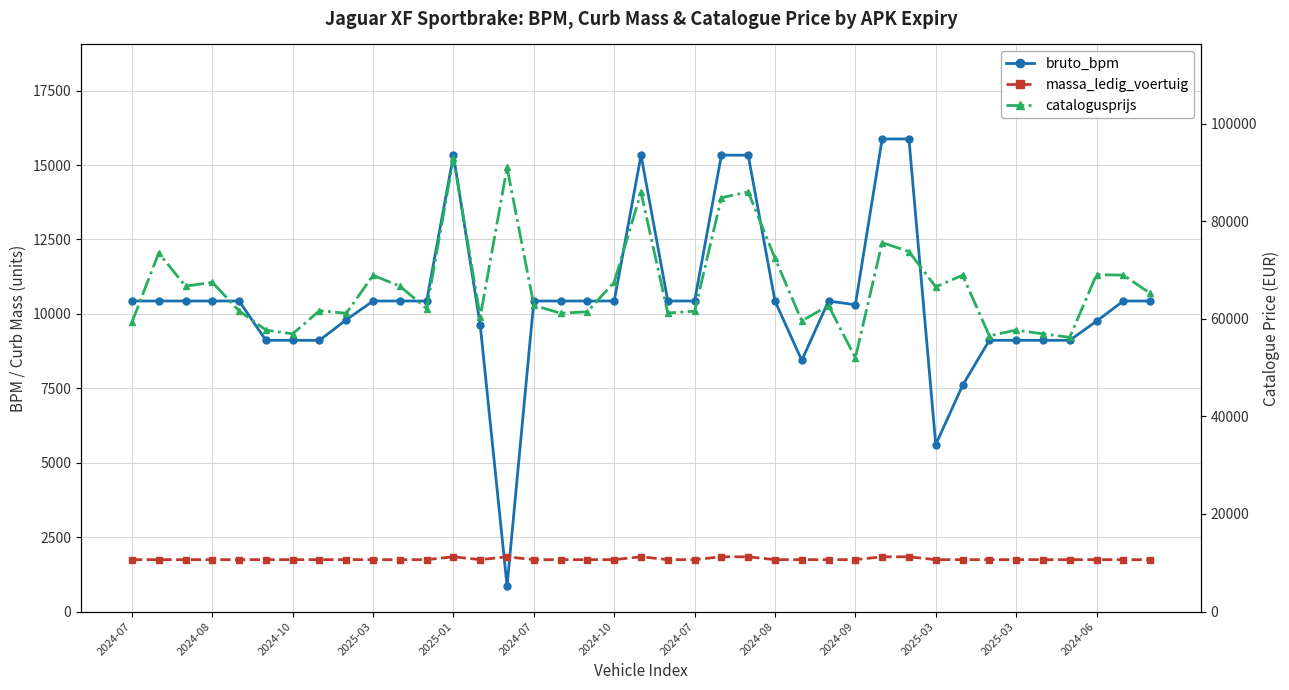

What is the sum of the catalogusprijs values at 37 and 2024-07?

126629